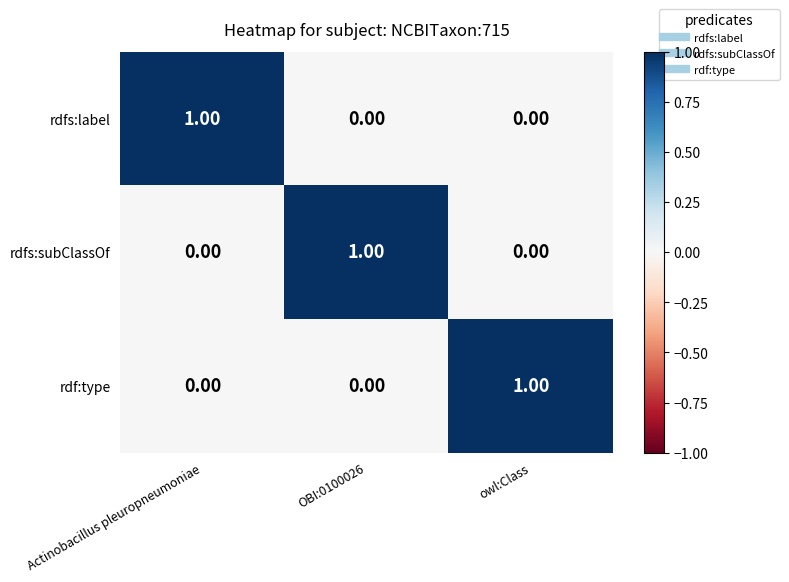

What is the maximum value shown in the chart?

1